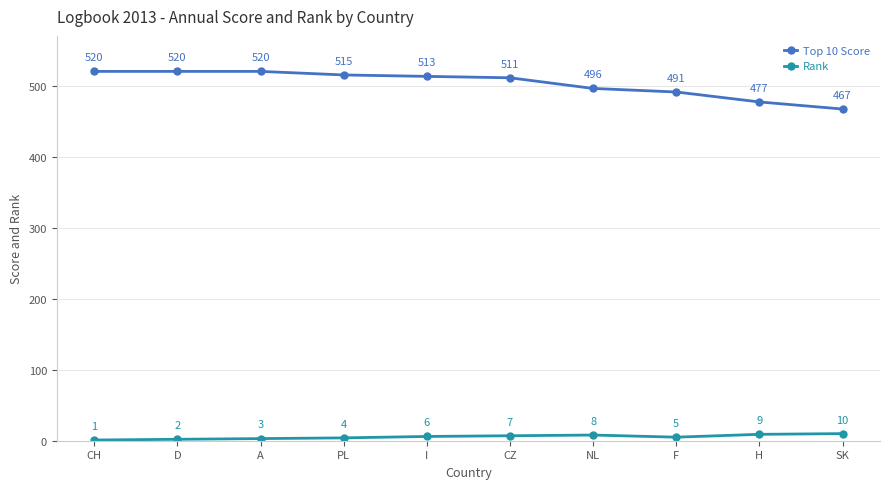

Which series has the largest range (max minus min)?

Top 10 Score